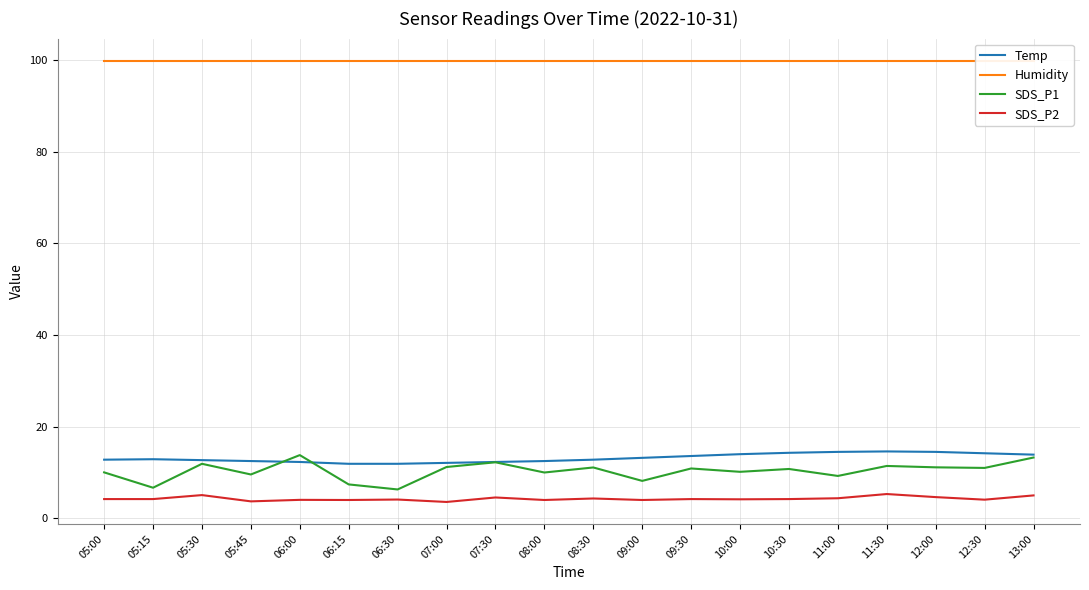

What position from the right is 06:30?

14